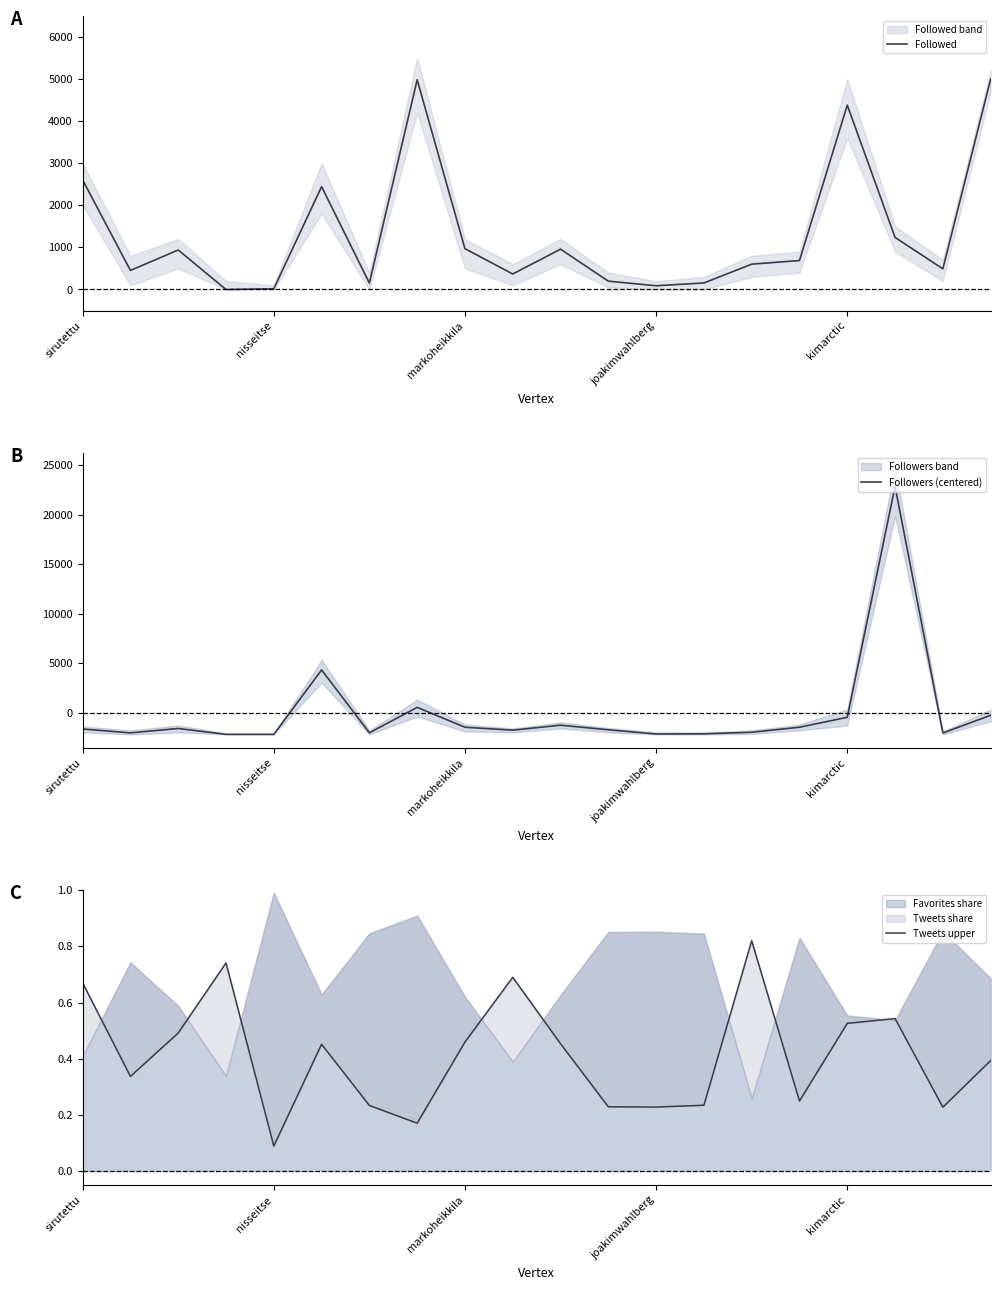

How many times do Followers (centered) and Followed cross each other?

4